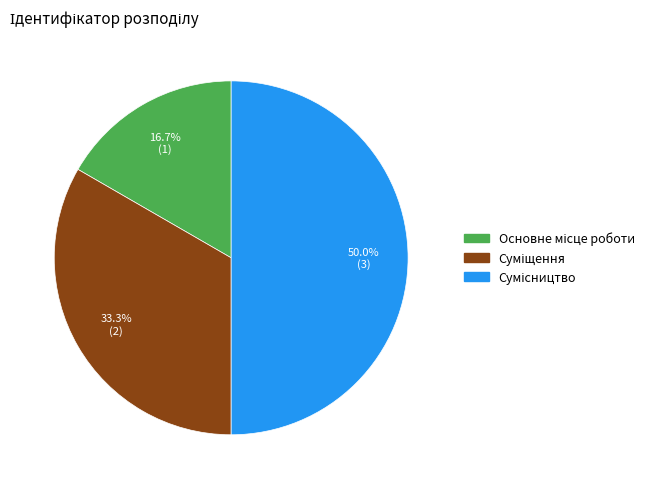

Which has a higher value, Суміщення or Основне місце роботи?

Суміщення